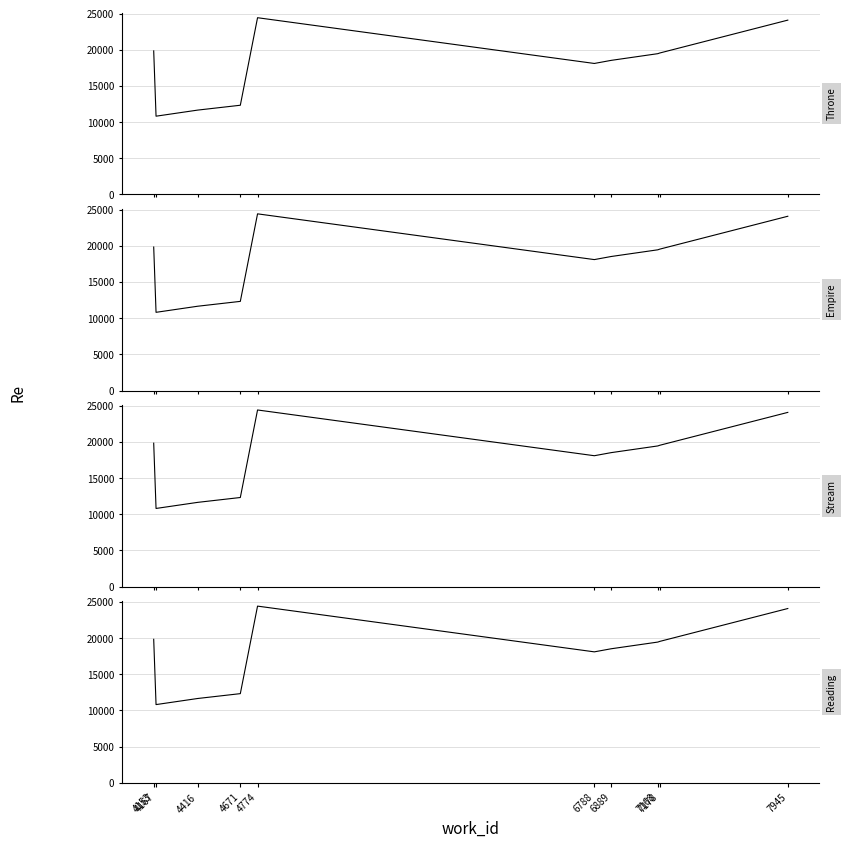

What value does the Empire series have at 6788, to the nearest 100?

18100